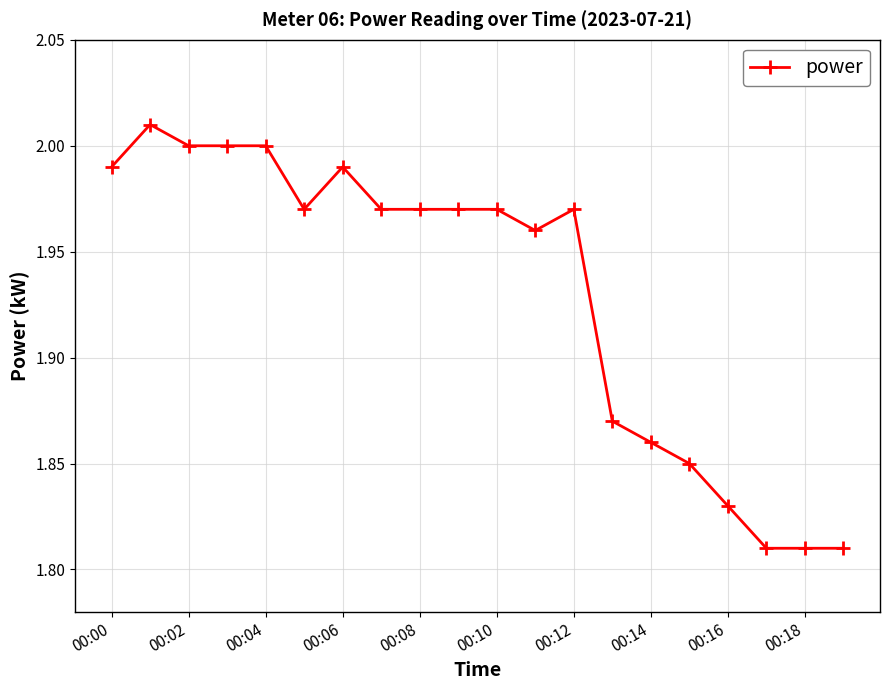

What is the sum of all values?

38.6